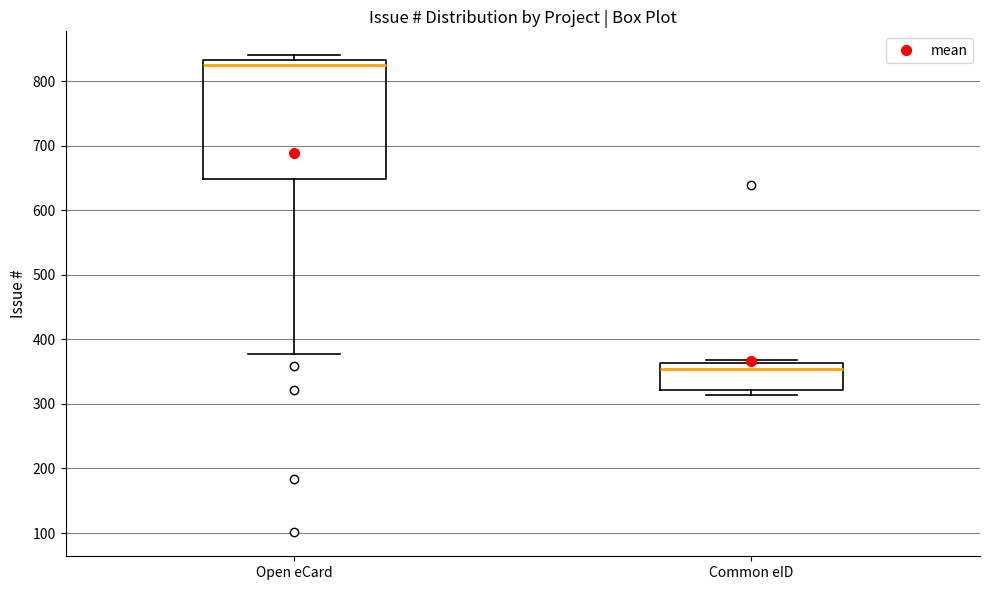

Which box's median line is the highest?

Open eCard